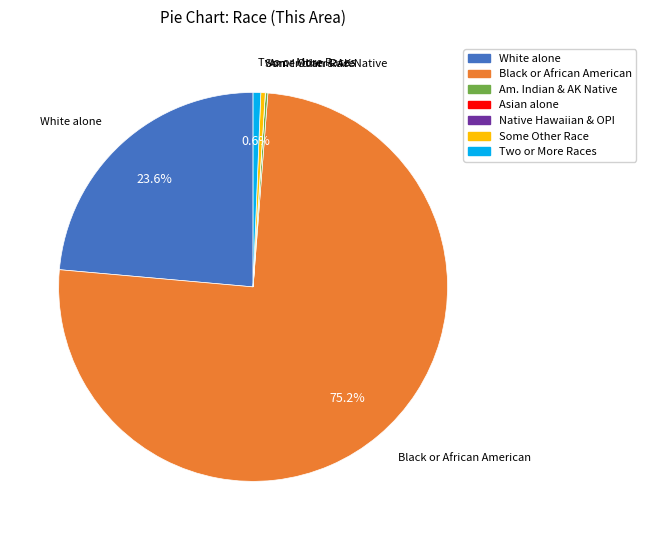

Is there any slice that represents more than half of the pie?

Yes